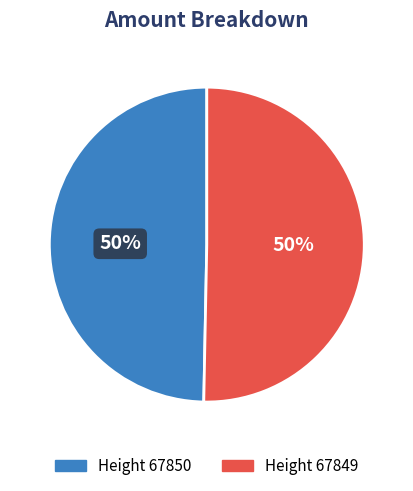

How many segments does this pie chart have?

2